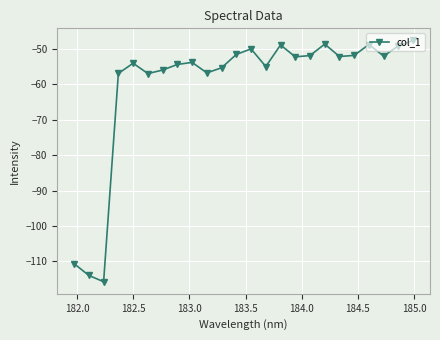

What is the difference between the maximum and minimum values?

68.1